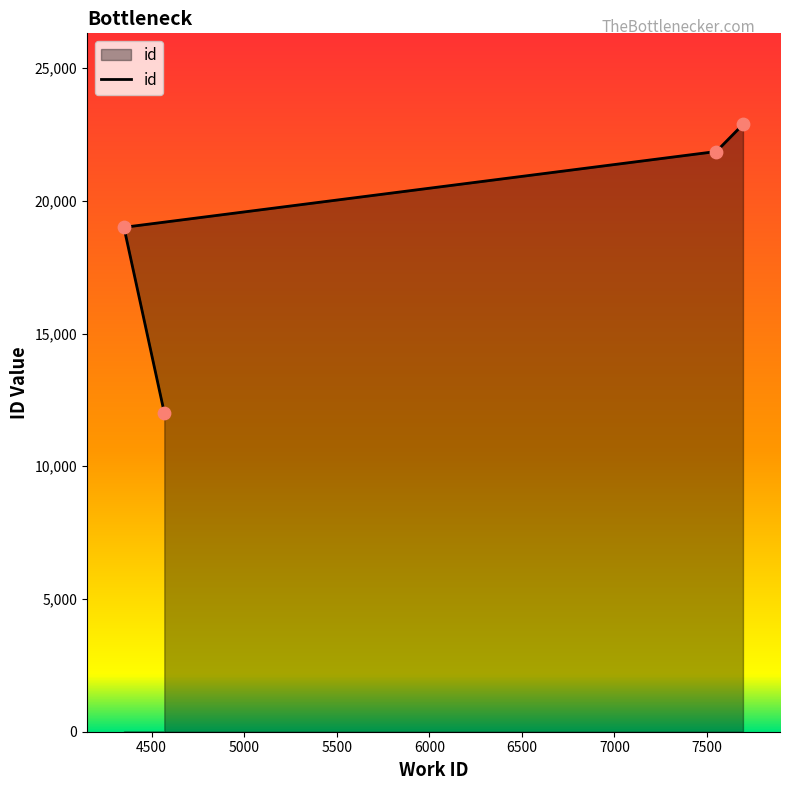

Which has a higher value, 7550 or 7694?

7694